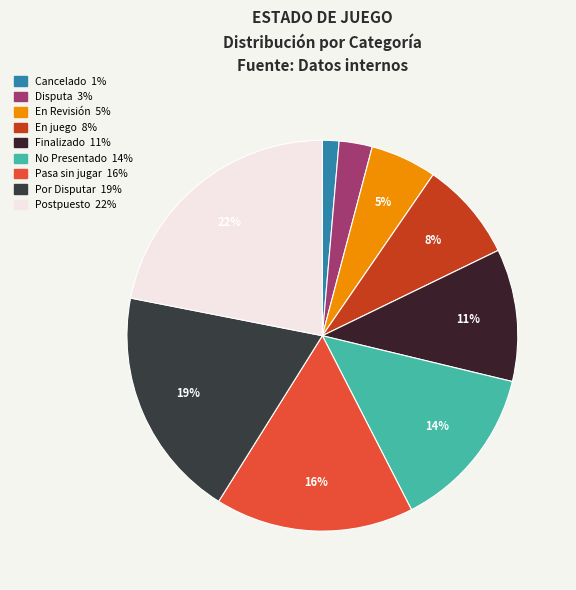

To the nearest percent, what is the difference between the largest and smallest slice percentages?

21%